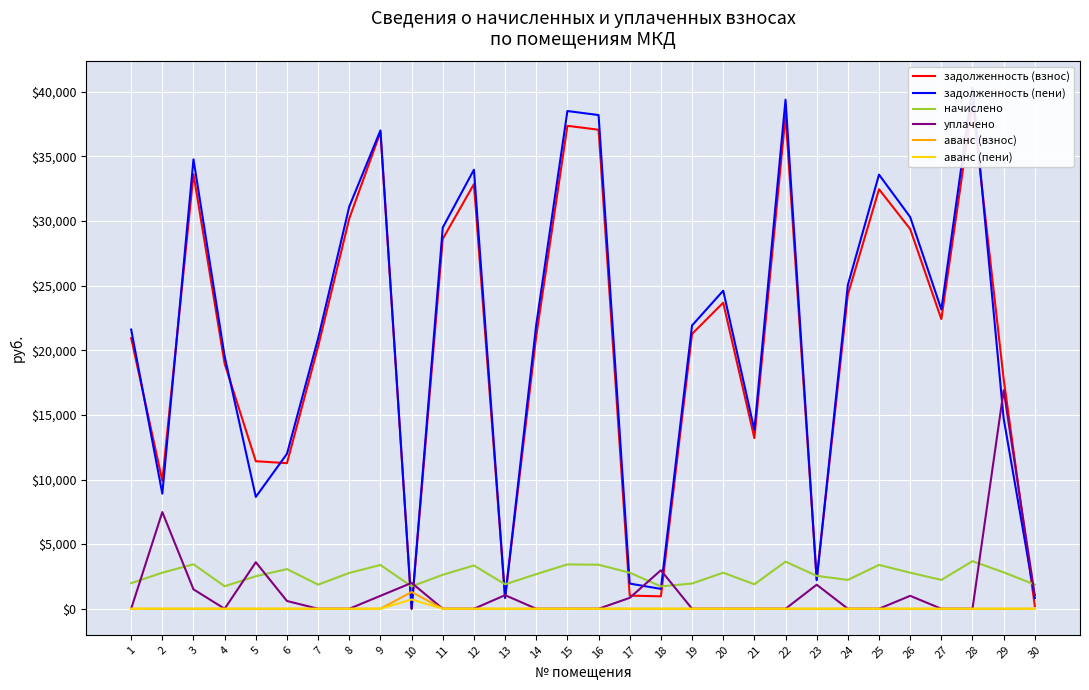

Reading right to left, list all the values displayed in this chart.

задолженность (взнос): 30=208.3	29=17781.8	28=39099.0	27=22409.5	26=29378.0	25=32456.6	24=24302.4	23=2286.6	22=38173.7	21=13204.4	20=23679.0	19=21264.6	18=960.4	17=1016.6	16=37061.2	15=37365.0	14=21083.5	13=840.2	12=32853.6	11=28616.0	10=0.0	9=36879.0	8=30195.8	7=20292.6	6=11263.8	5=11413.9	4=18955.9	3=33622.6	2=9904.0	1=20941.9
задолженность (пени): 30=831.4	29=14721.1	28=40326.6	27=23153.5	26=30308.0	25=33587.5	24=25046.4	23=2204.8	22=39388.3	21=13835.0	20=24609.0	19=21915.6	18=1537.0	17=1946.6	16=38195.8	15=38508.9	14=21976.3	13=839.7	12=33969.6	11=29492.1	10=0.0	9=37008.0	8=31120.3	7=20913.8	6=11986.8	5=8652.8	4=19536.2	3=34770.2	2=8904.0	1=21602.2
начислено: 30=1869.3	29=2817.9	28=3682.8	27=2232.0	26=2790.0	25=3392.6	24=2232.0	23=2544.5	22=3643.7	21=1891.6	20=2790.0	19=1953.0	18=1729.8	17=2790.0	16=3403.8	15=3431.7	14=2678.4	13=1891.6	12=3348.0	11=2628.2	10=1729.8	9=3387.1	8=2773.3	7=1863.7	6=3069.0	5=2516.6	4=1741.0	3=3442.9	2=2790.0	1=1980.9
уплачено: 30=1037.0	29=16900.0	28=0.0	27=0.0	26=1000.0	25=0.0	24=0.0	23=1860.0	22=0.0	21=0.0	20=0.0	19=0.0	18=2978.0	17=843.4	16=0.0	15=0.0	14=0.0	13=1051.0	12=0.0	11=0.0	10=2000.0	9=1000.0	8=0.0	7=0.0	6=600.0	5=3600.0	4=0.0	3=1500.0	2=7480.0	1=0.0
аванс (взнос): 30=0.0	29=0.0	28=0.0	27=0.0	26=0.0	25=0.0	24=0.0	23=0.0	22=0.0	21=0.0	20=0.0	19=0.0	18=0.0	17=0.0	16=0.0	15=0.0	14=0.0	13=0.0	12=0.0	11=0.0	10=1294.6	9=0.0	8=0.0	7=0.0	6=0.0	5=0.0	4=0.0	3=0.0	2=0.0	1=0.0
аванс (пени): 30=0.0	29=0.0	28=0.0	27=0.0	26=0.0	25=0.0	24=0.0	23=0.0	22=0.0	21=0.0	20=0.0	19=0.0	18=0.0	17=0.0	16=0.0	15=0.0	14=0.0	13=0.0	12=0.0	11=0.0	10=718.0	9=0.0	8=0.0	7=0.0	6=0.0	5=0.0	4=0.0	3=0.0	2=0.0	1=0.0